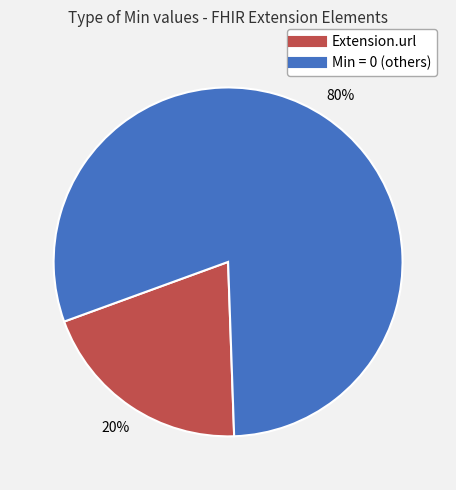

Does any single category account for the majority?

Yes